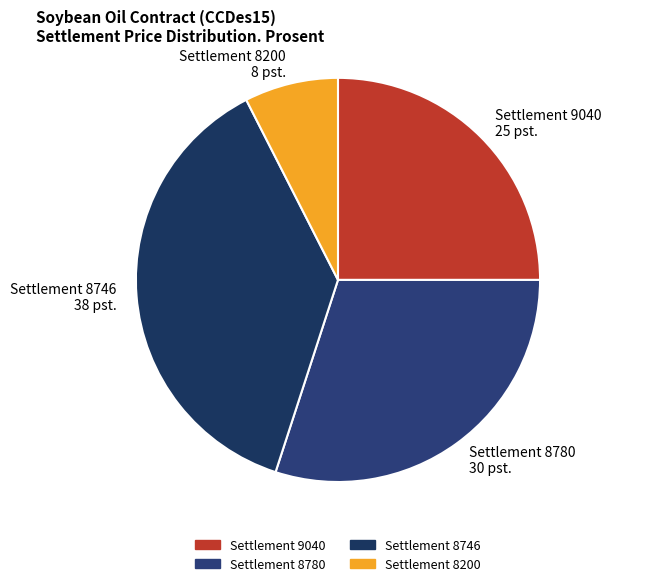

How many slices are in this pie chart?

4